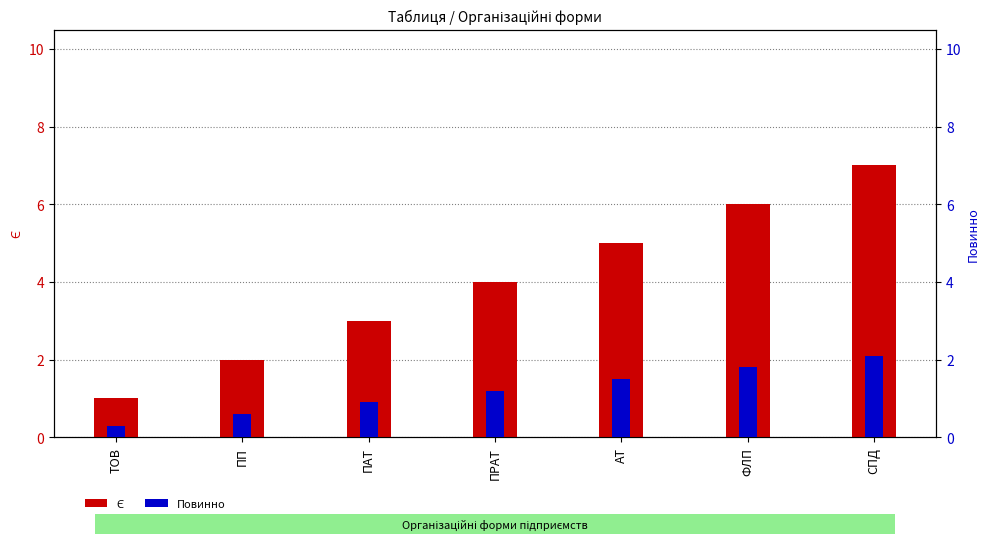

What is the sum of the Повинно values at АТ and ПАТ?

2.4